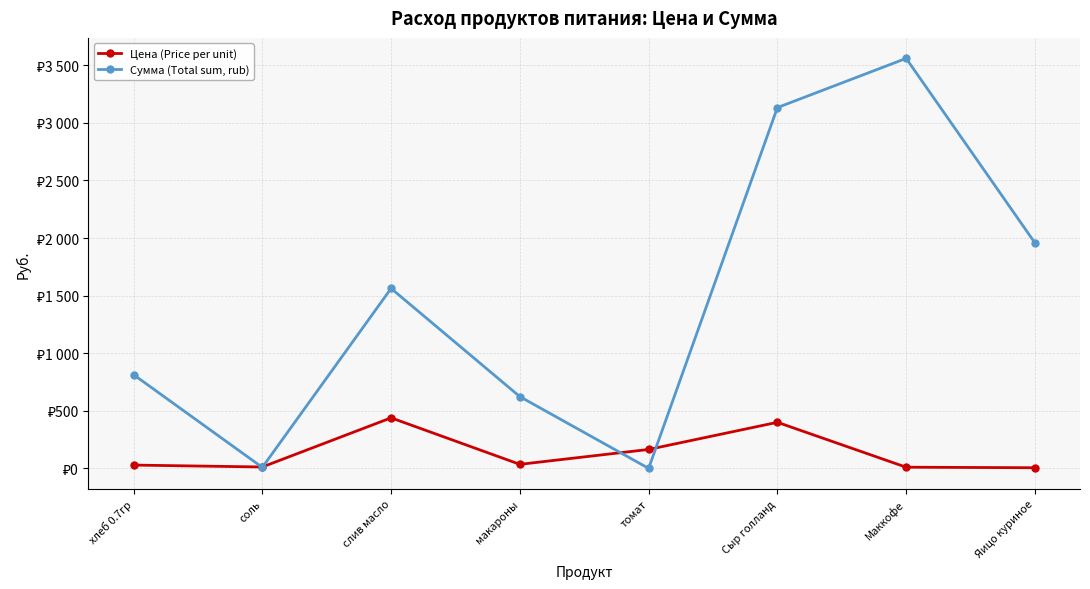

What are all the series names shown in the legend?

Цена (Price per unit), Сумма (Total sum, rub)